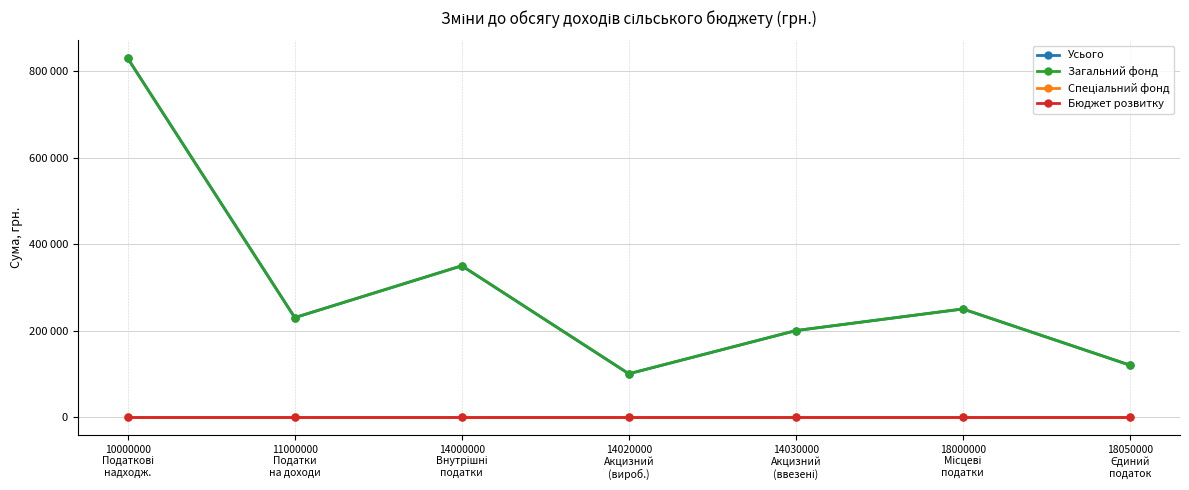

Does the chart have visible grid lines?

Yes